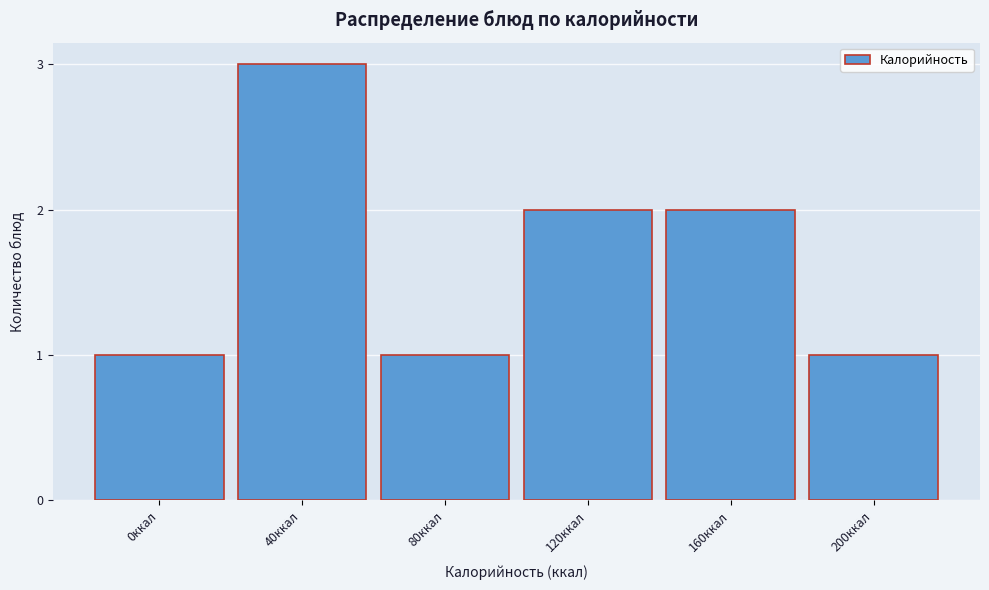

Reading left to right, transcribe all the data shown in this chart.

0ккал=1	40ккал=3	80ккал=1	120ккал=2	160ккал=2	200ккал=1